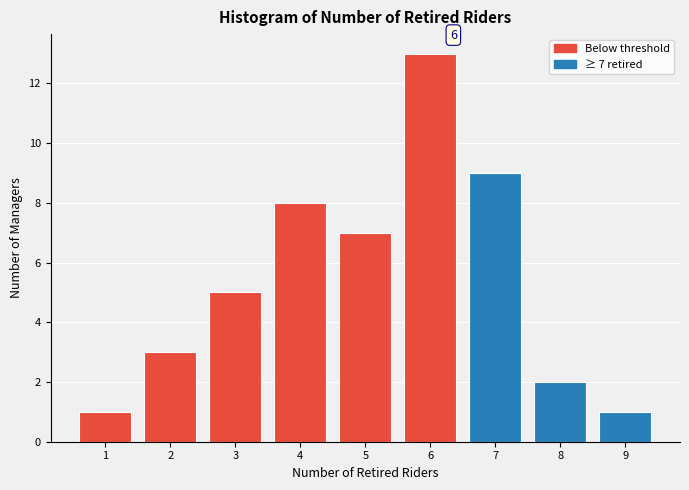

Which range on the x-axis has the tallest bar?

5.5 to 6.5